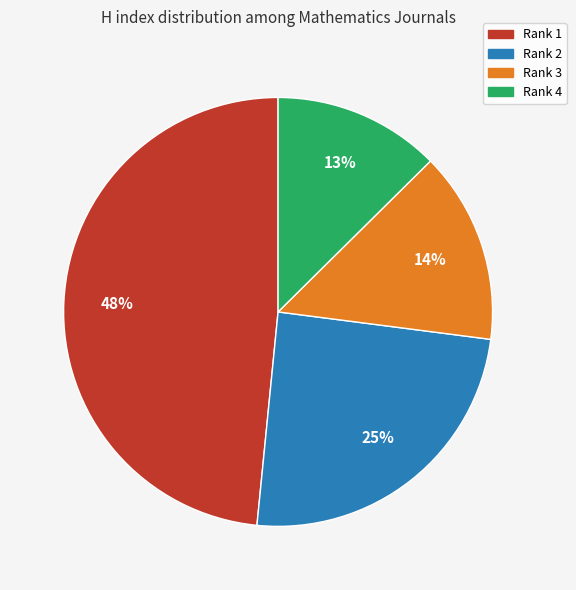

Is there any slice that represents more than half of the pie?

No